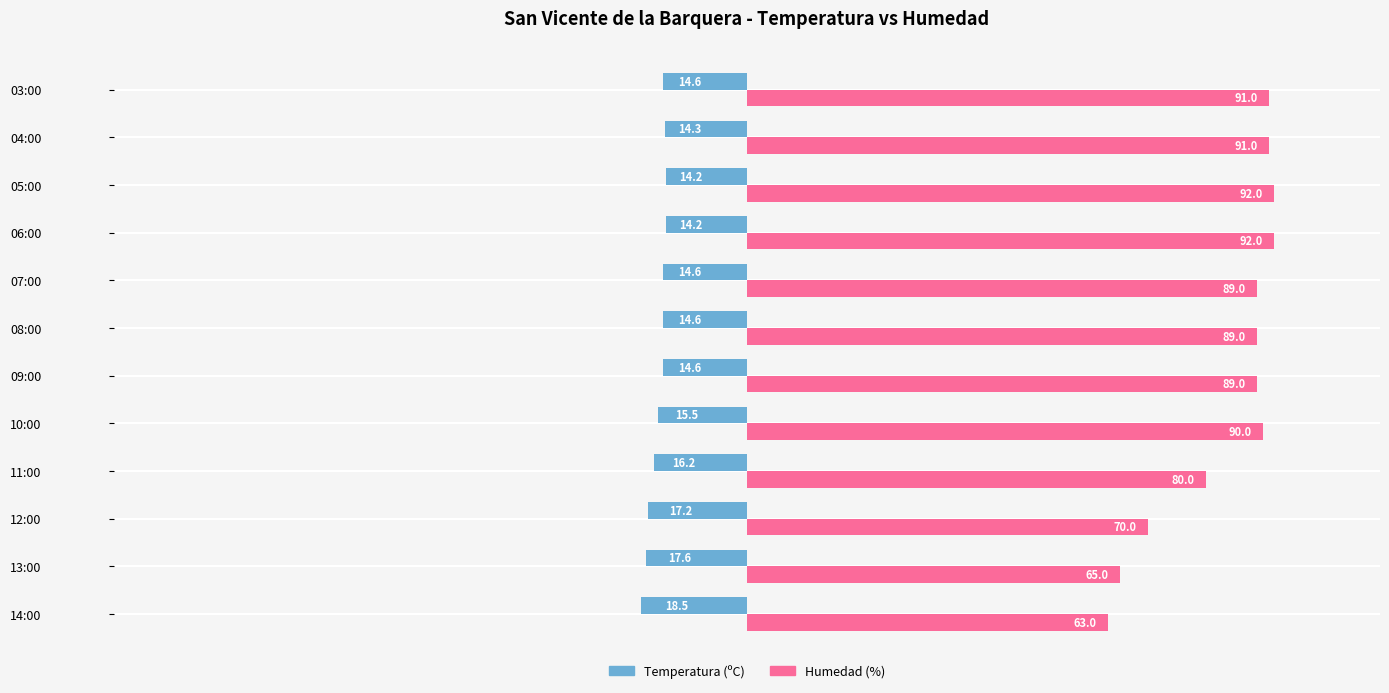

The value of Humedad (%) at 05:00 is 43.9. True or false?

False